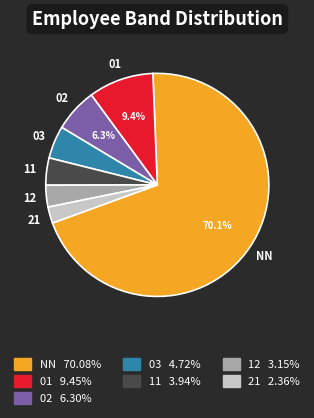

The NN slice represents 62% of the pie. True or false?

False